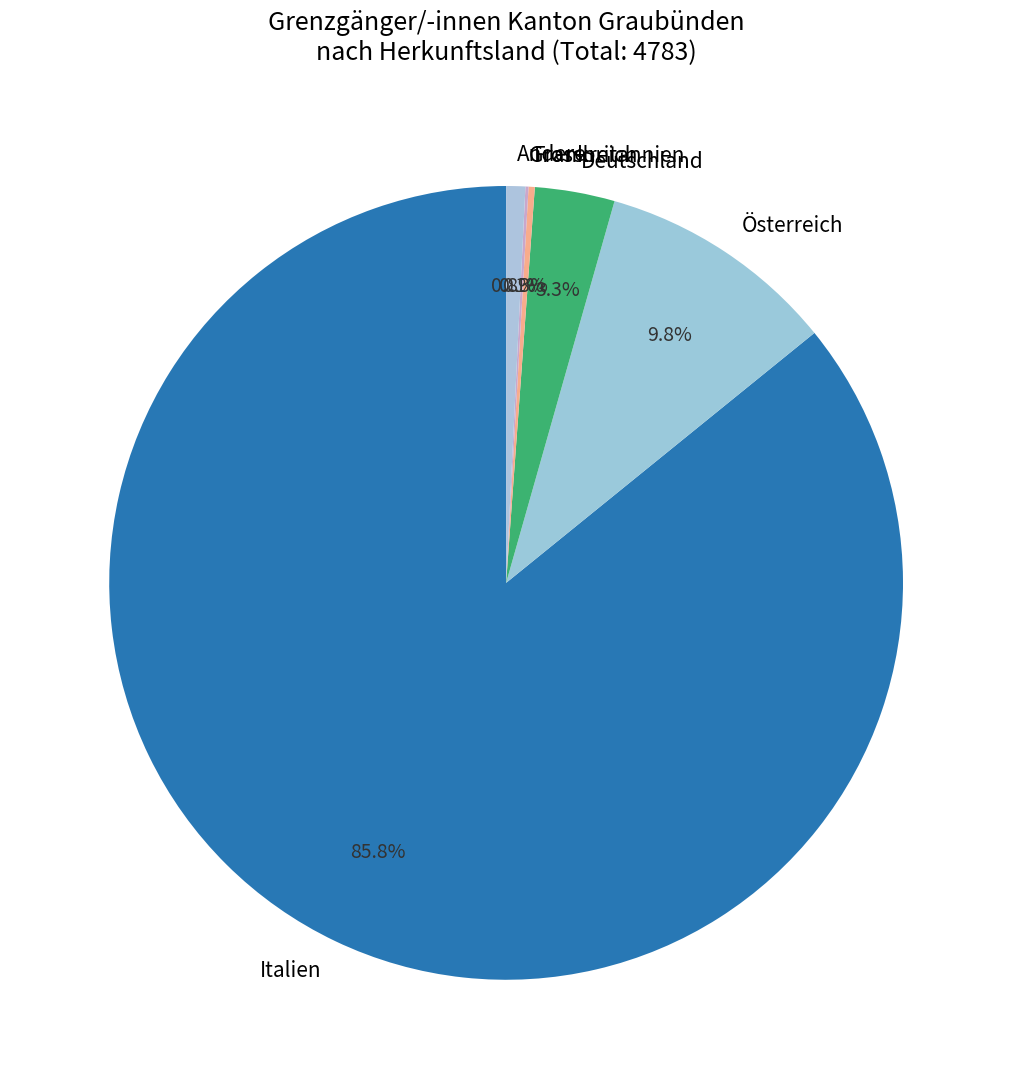

What is the ratio of the value at Deutschland to the value at Österreich?

0.3